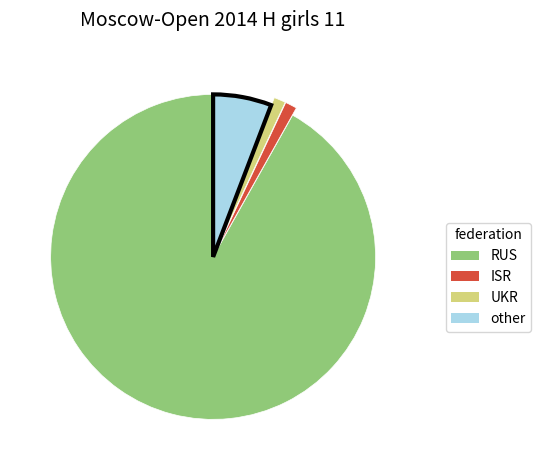

What is the majority slice?

RUS